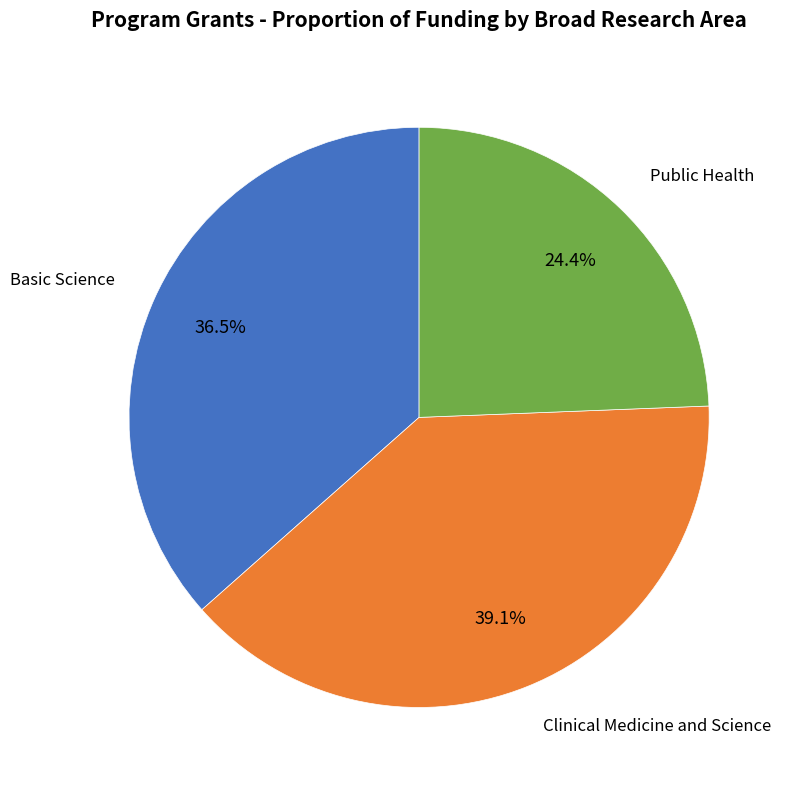

Is there a majority slice in this chart?

No